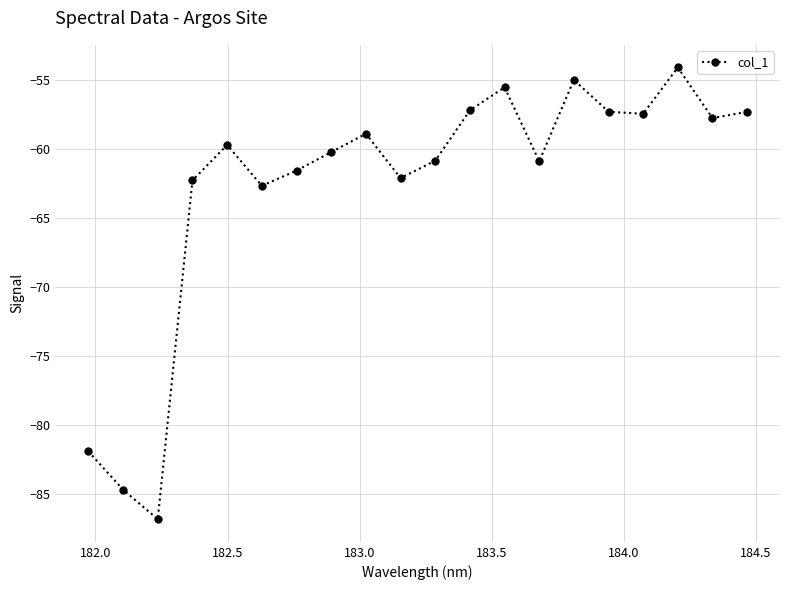

Does the chart have visible grid lines?

Yes